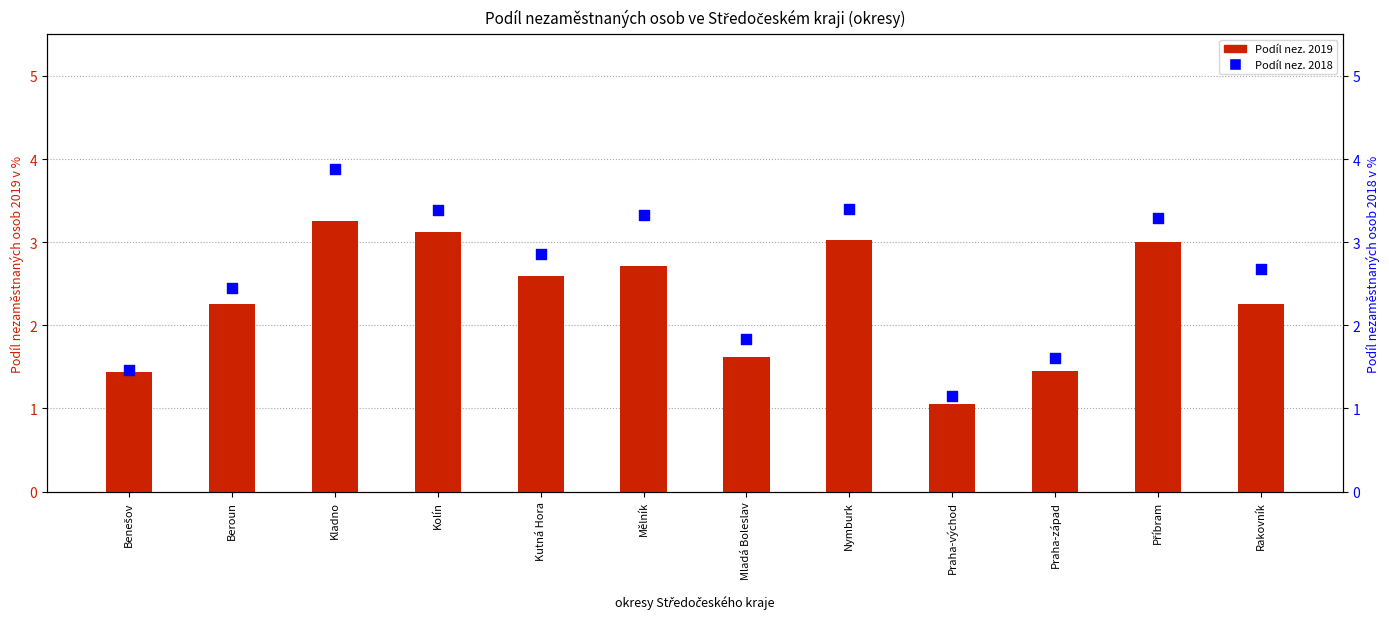

Which series reaches the maximum Y coordinate?

Podíl nez. 2018